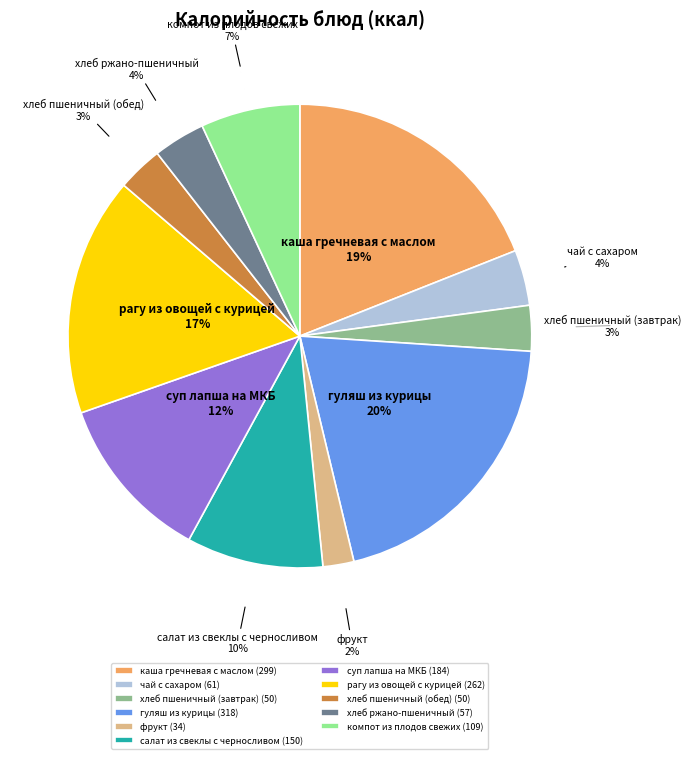

What is the ratio of the value at компот из плодов свежих to the value at салат из свеклы с черносливом?

0.7